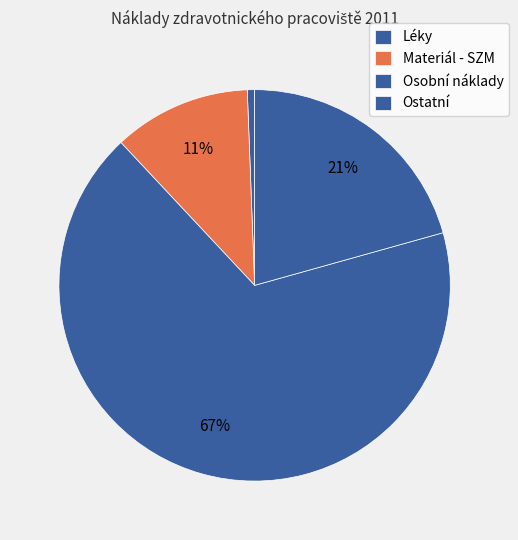

What portion of the pie excludes Léky?

99.4%